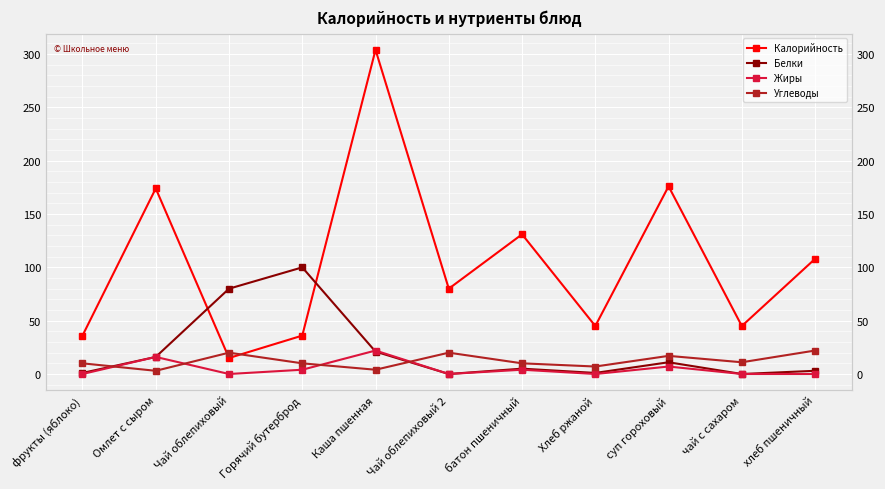

Reading left to right, what are all the values shown in this chart?

Калорийность: 36	174	15	36	304	80	131	45	176	45	108
Белки: 1	16	80	100	21	0	5	1	11	0	3
Жиры: 0	16	0	4	22	0	4	0	7	0	0
Углеводы: 10	3	20	10	4	20	10	7	17	11	22